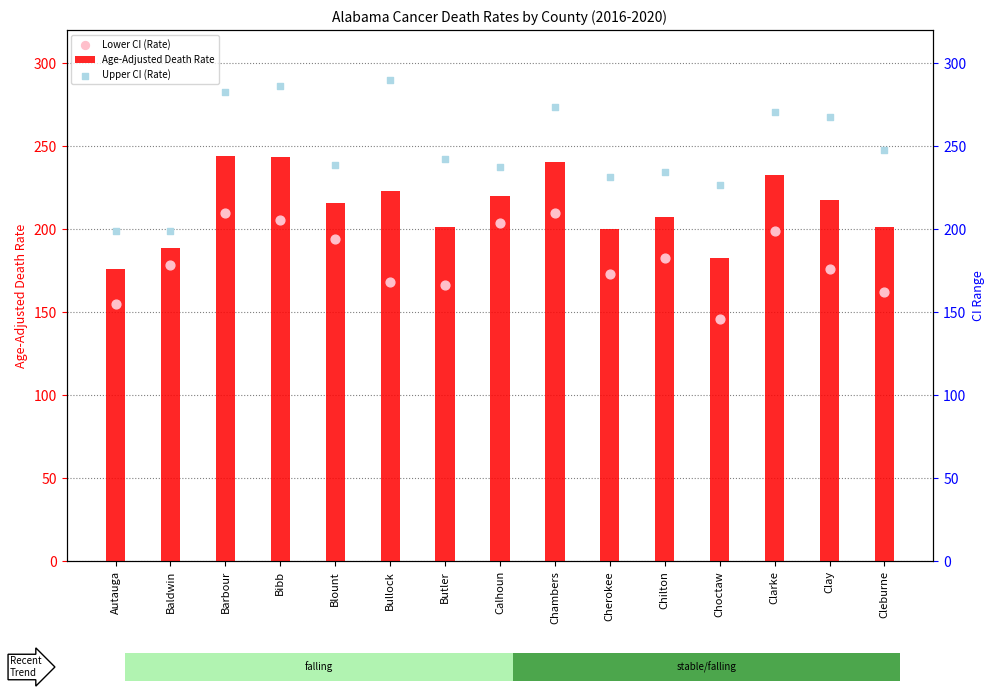

At how many categories does at least one series exceed 223?

13